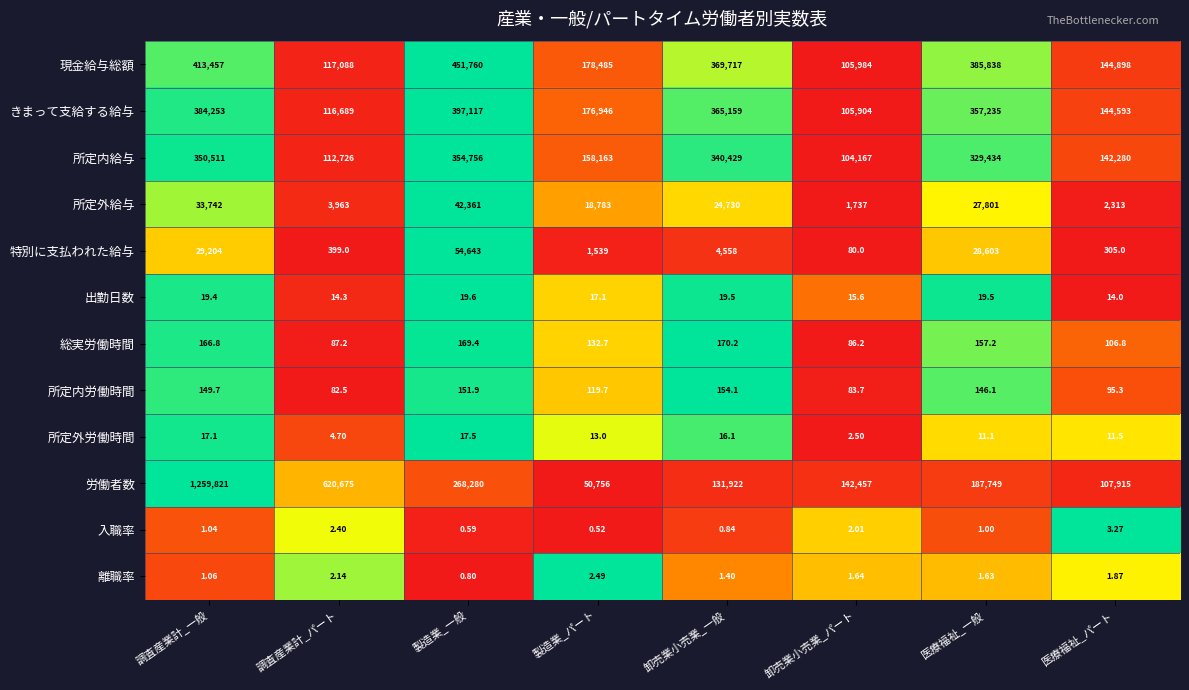

Where is 離職率 nearest to the value 1?

調査産業計_一般